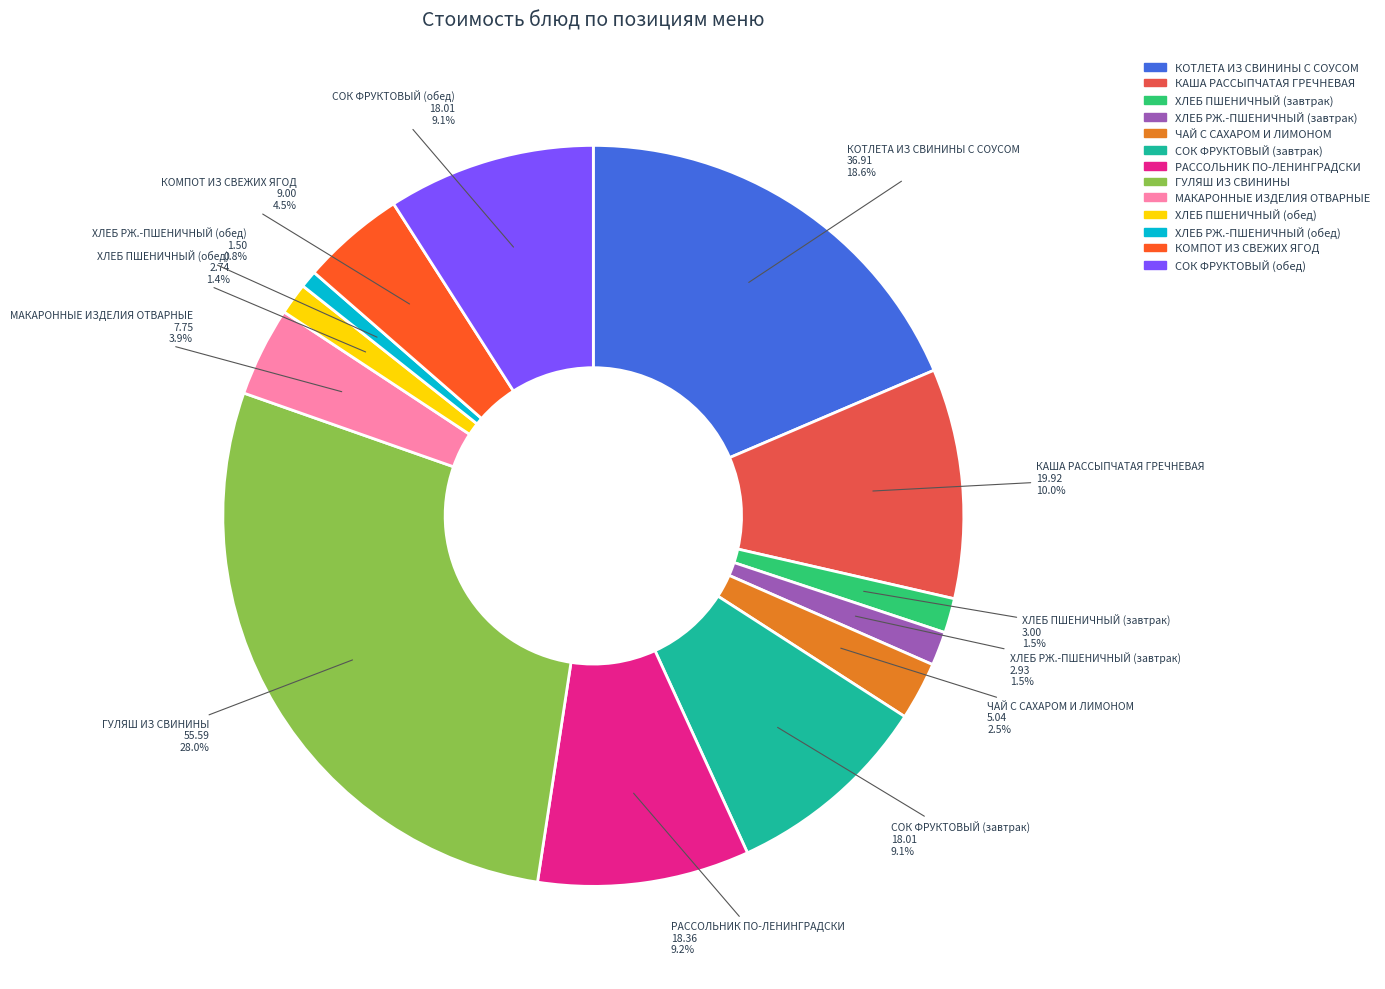

Is there a majority slice in this chart?

No